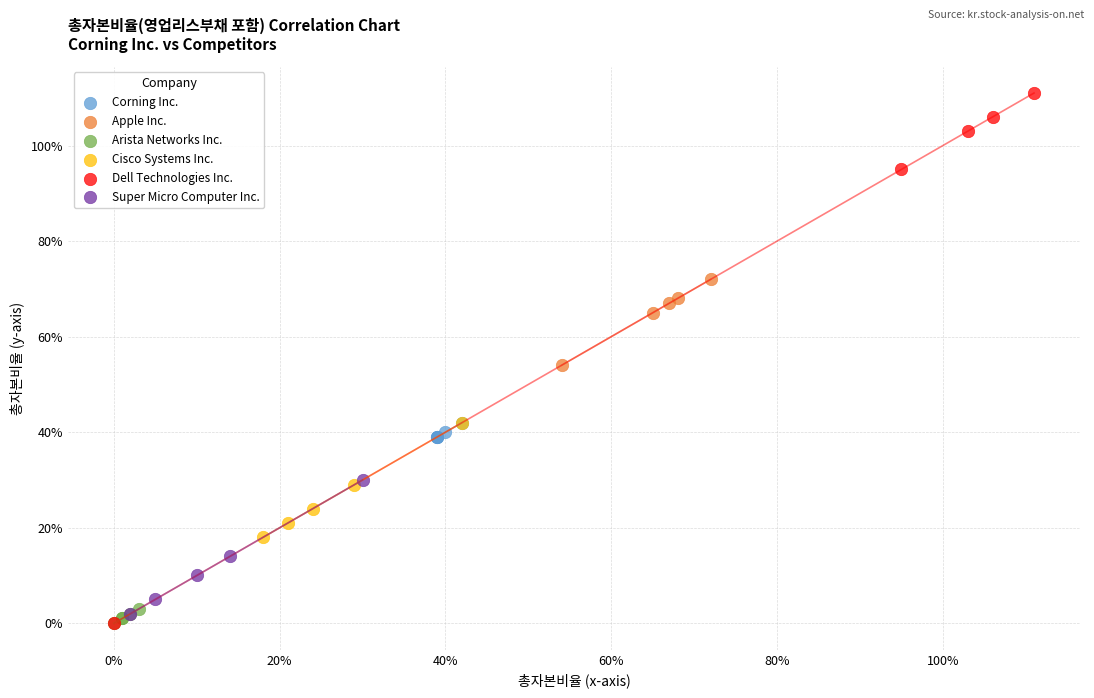

What are all the series names shown in the legend?

Corning Inc., Apple Inc., Arista Networks Inc., Cisco Systems Inc., Dell Technologies Inc., Super Micro Computer Inc.